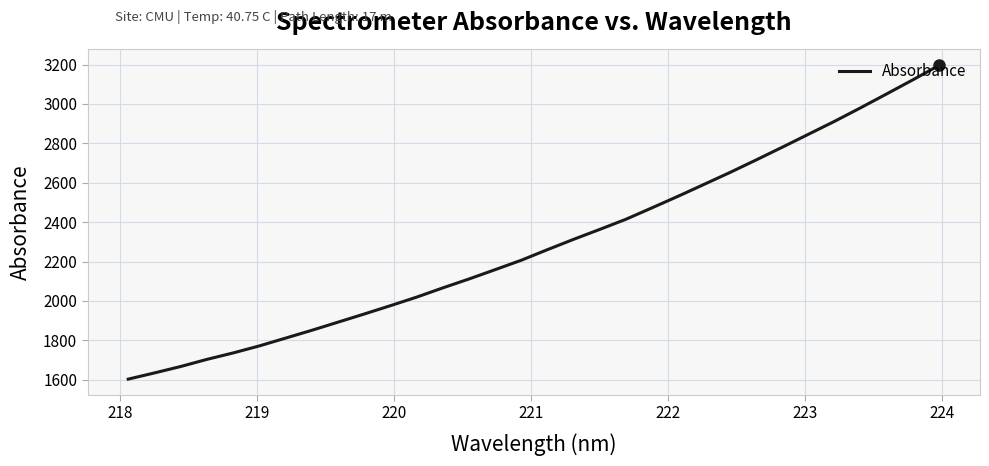

What is the smallest value displayed?

1603.3